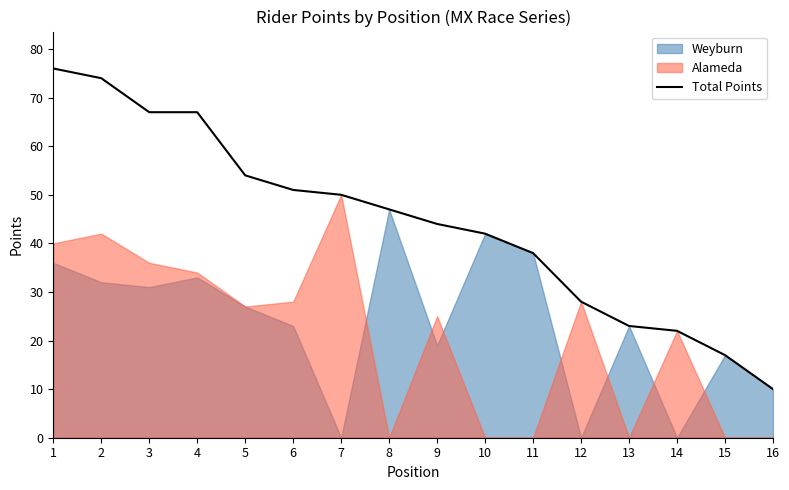

Is it true that Total Points equals 17 at 15?

True